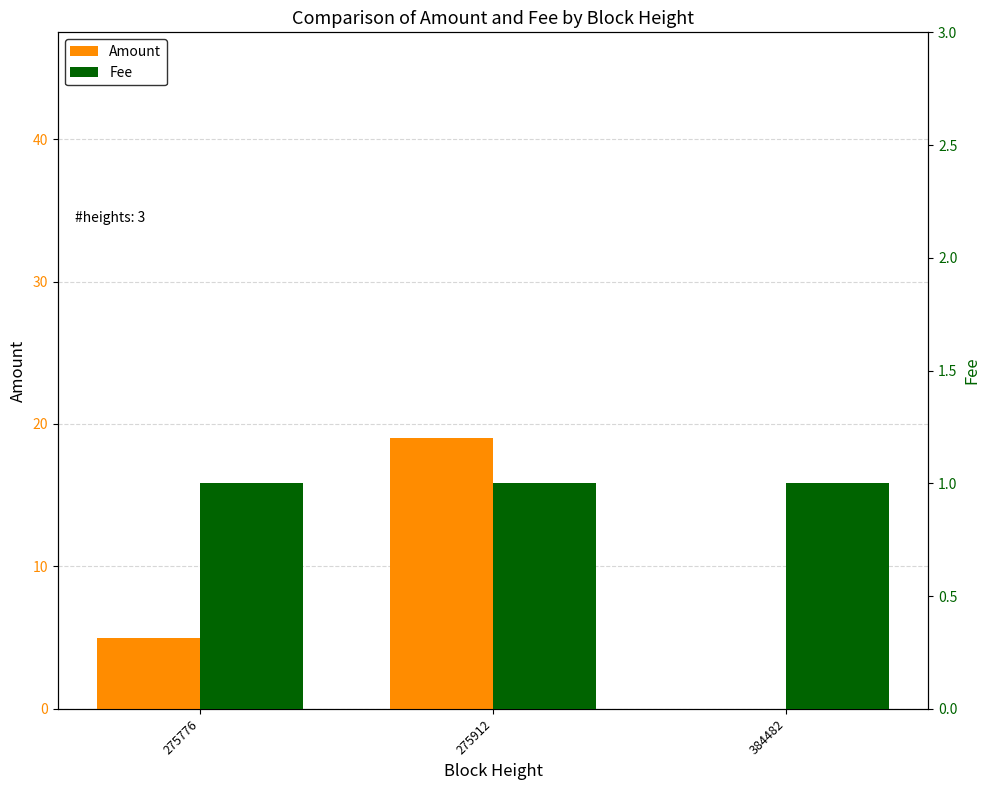

What is the maximum value shown in the chart?

19